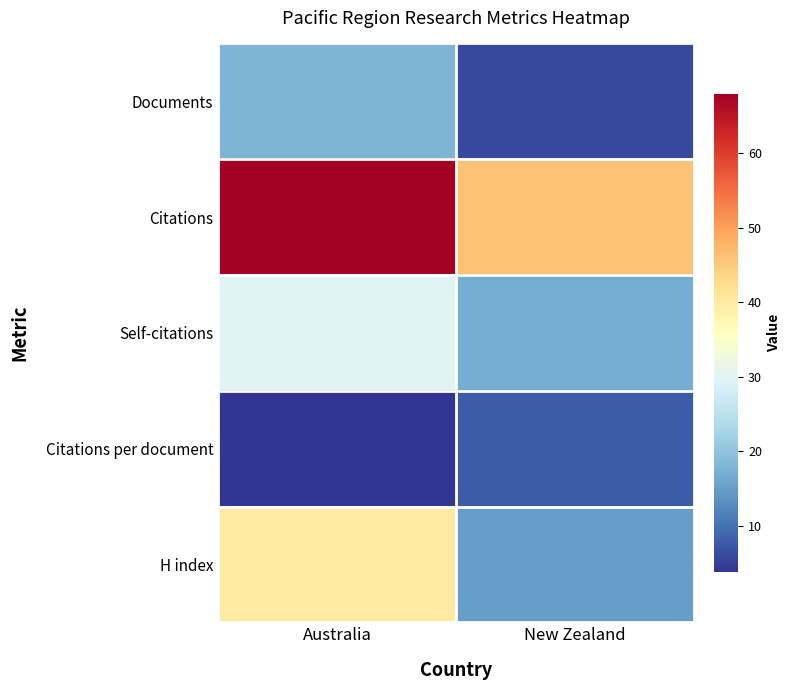

Which category has the highest value across all series?

Australia